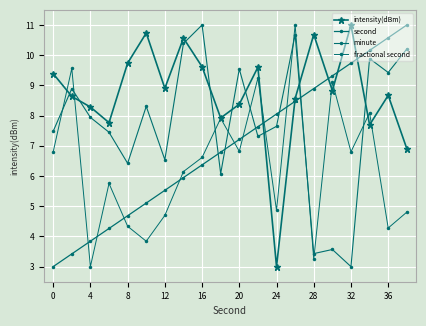

Which series has the largest range (max minus min)?

intensity(dBm)